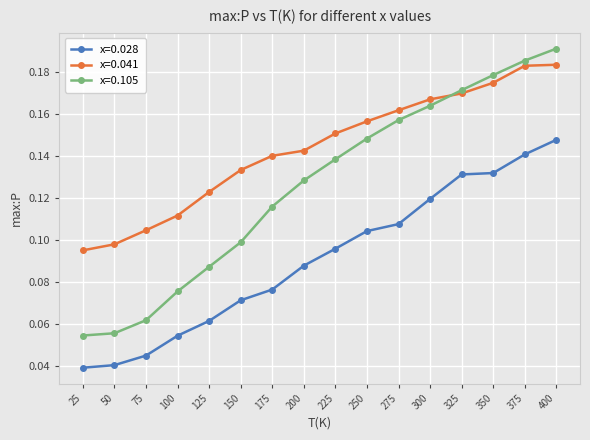

True or false: x=0.028 has more than 2 interior local peaks.

False